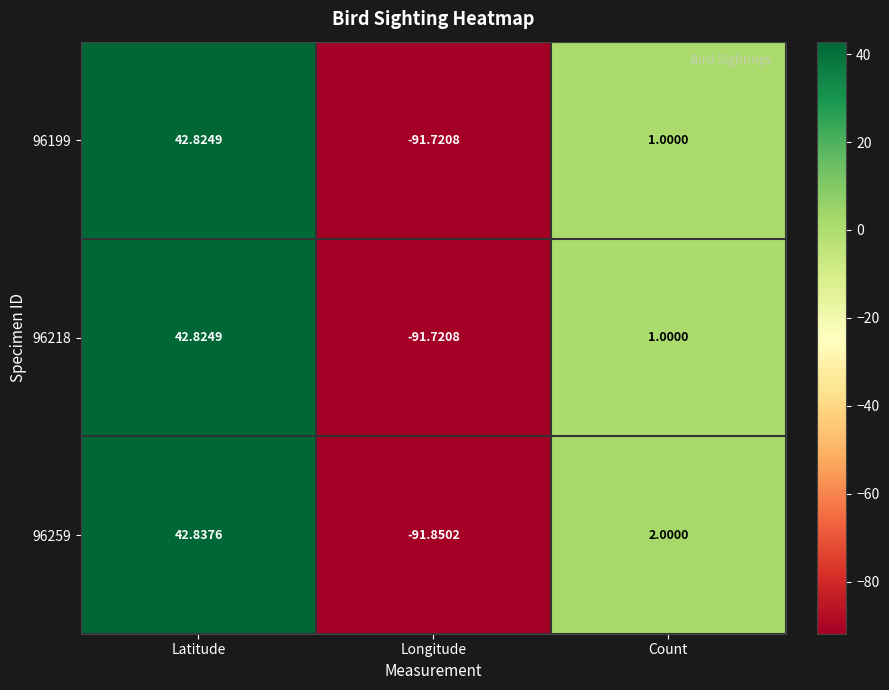

Rank the categories by 96199 value from lowest to highest.

Longitude, Count, Latitude